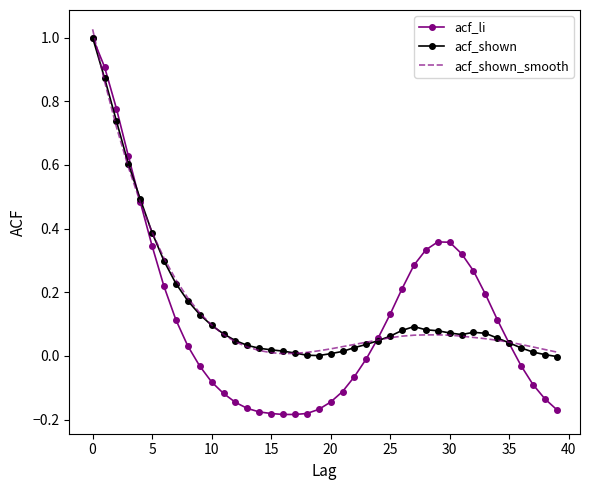

Which series has the widest spread of values?

acf_li